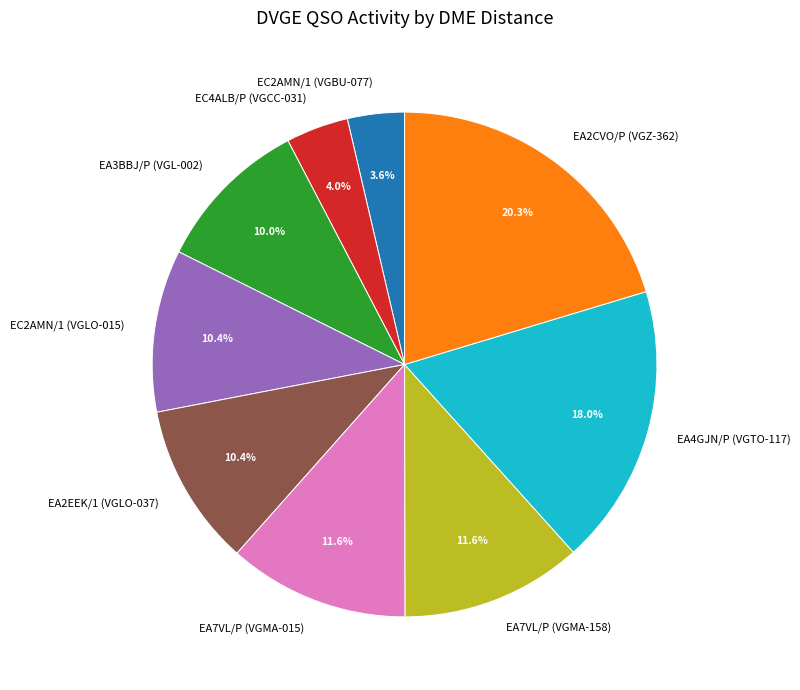

Does EA3BBJ/P (VGL-002) account for over 50% of the chart?

No